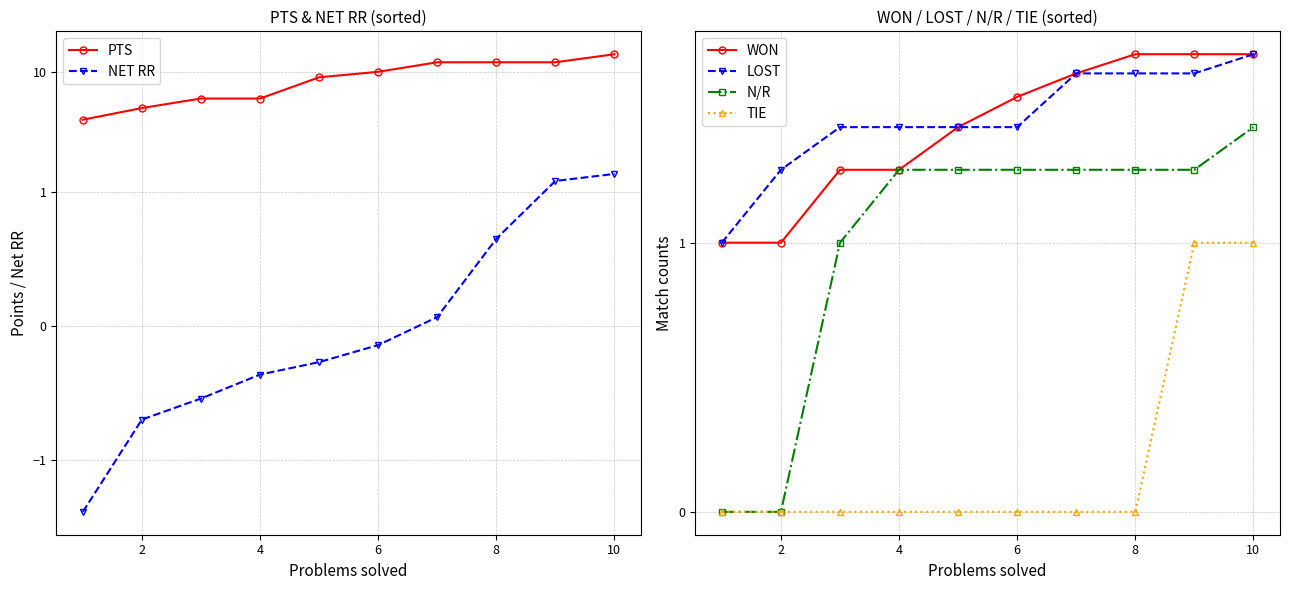

True or false: PTS has a value of 20.7 at 8.

False